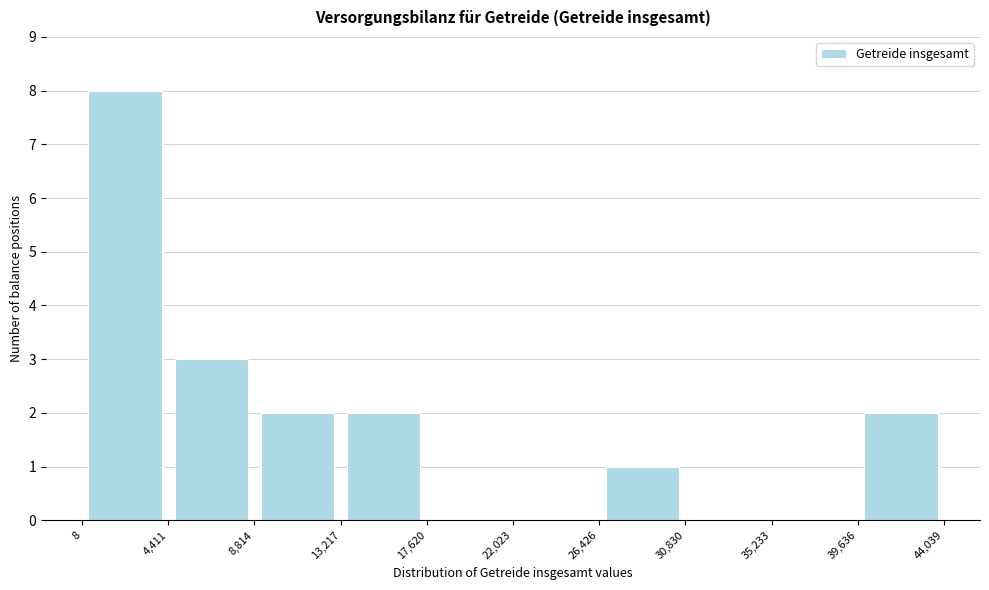

Which range on the x-axis has the tallest bar?

8 to 4,411